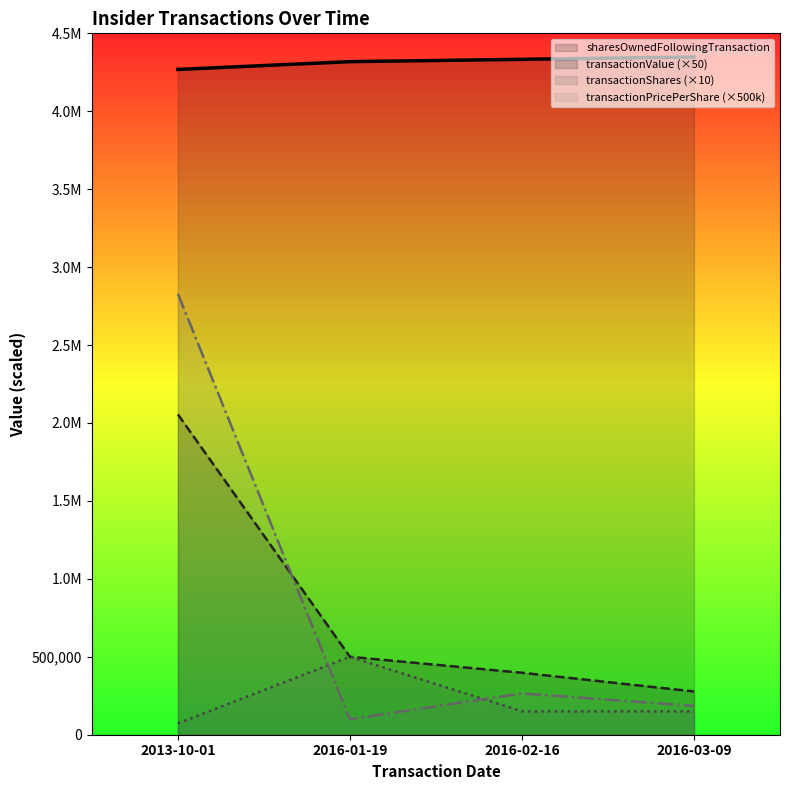

True or false: transactionValue and sharesOwnedFollowingTransaction intersect in this chart.

False